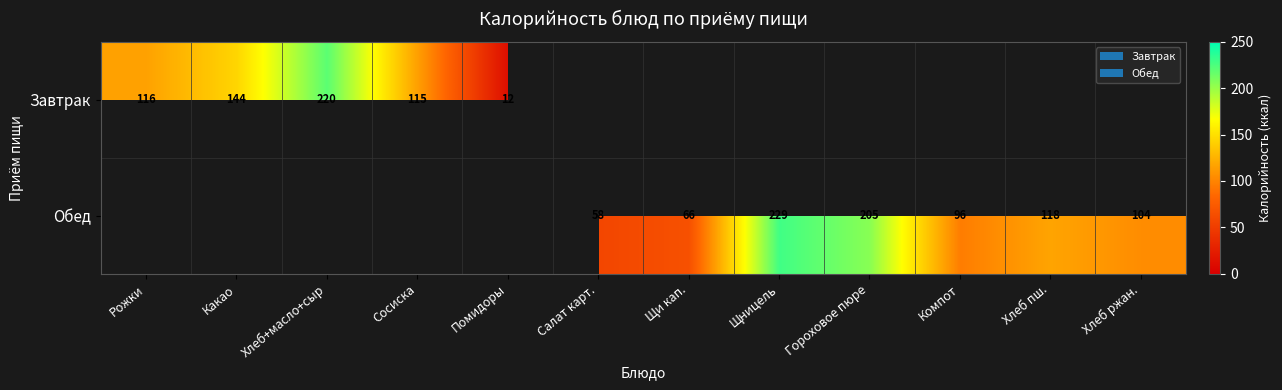

The Обед series shows 229.0 at Щницель. True or false?

True